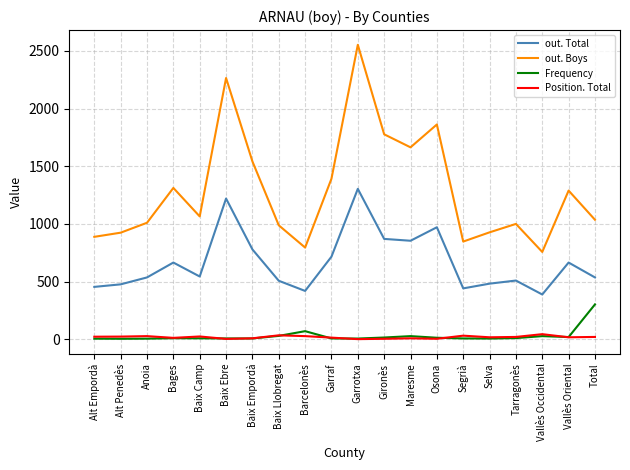

What is the difference between the highest and lowest values at Baix Camp?

1057